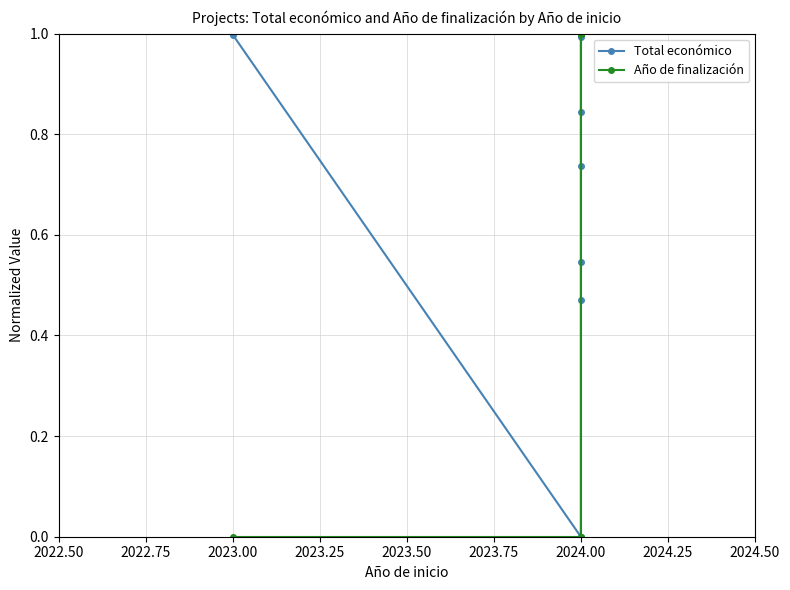

List the series in order of their overall mean, highest first.

Total económico, Año de finalización